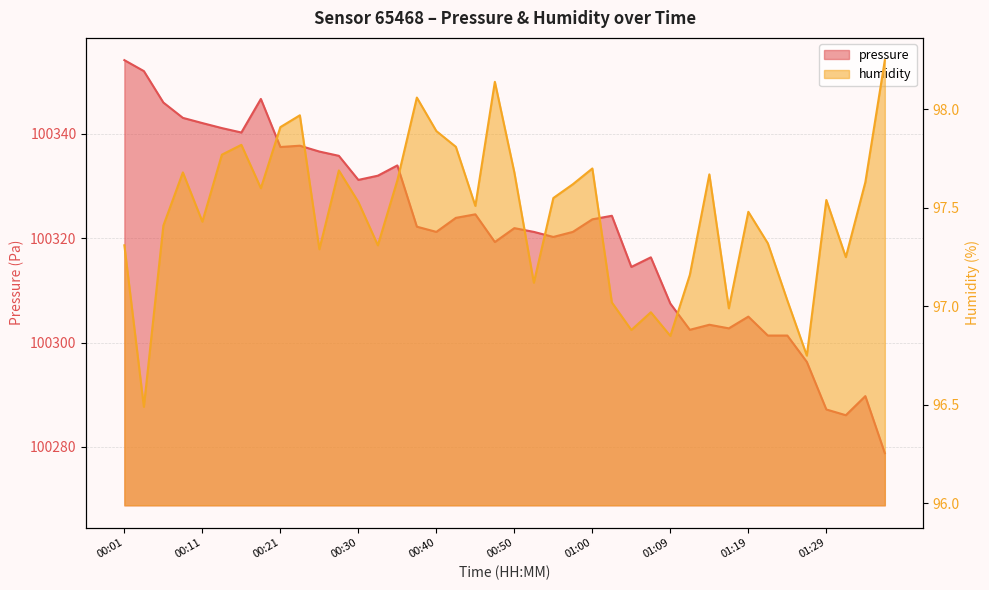

True or false: humidity and pressure cross at least once.

False